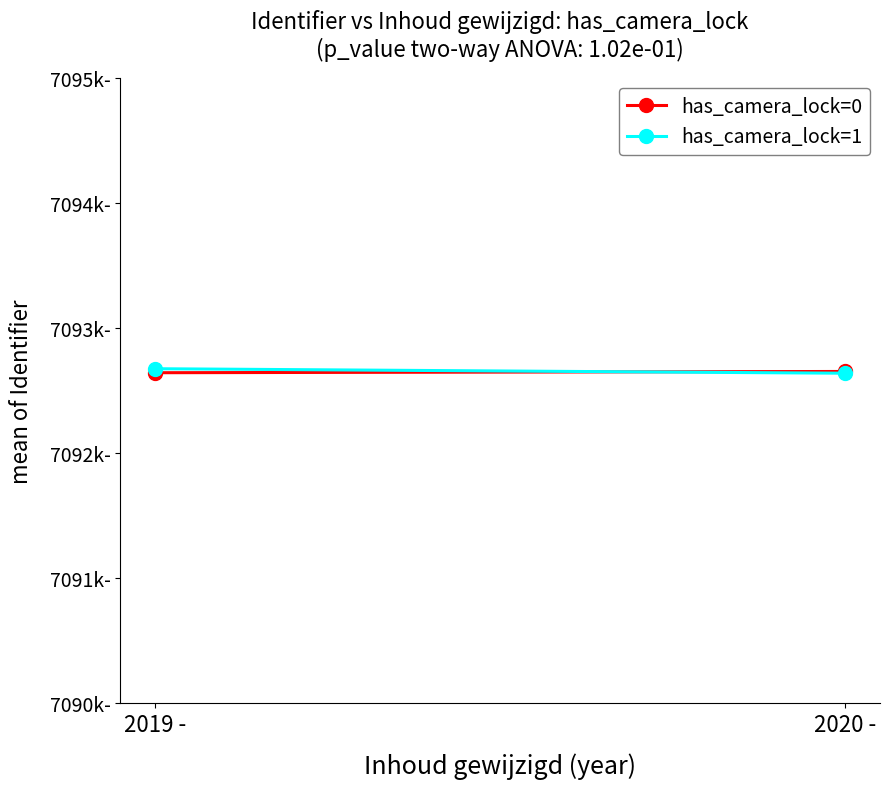

Reading left to right, extract all data points from this chart.

has_camera_lock=0: 7092643	7092653
has_camera_lock=1: 7092675	7092639